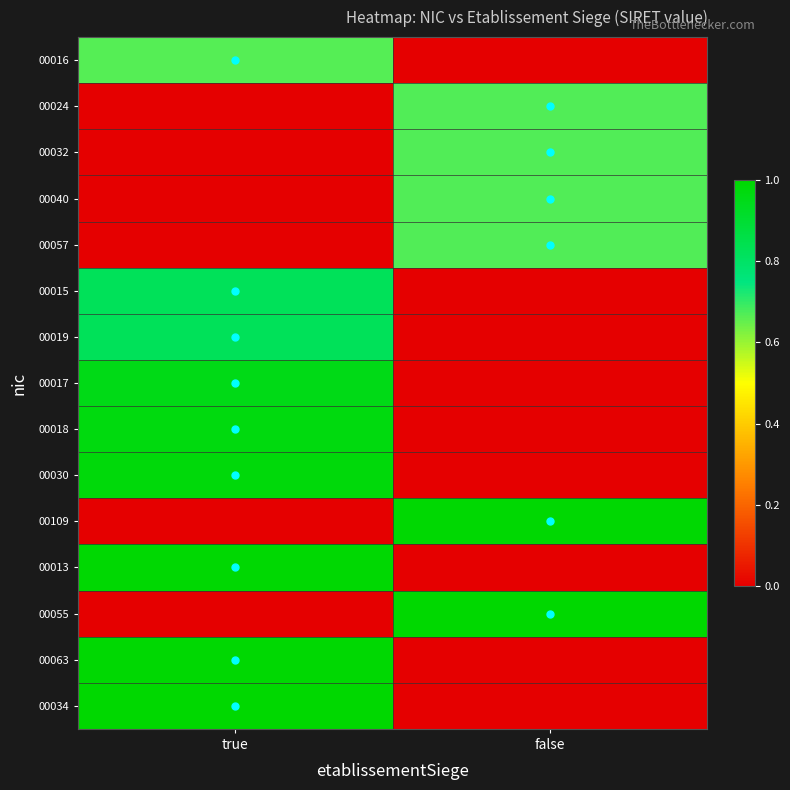

At true, list the series in order from smallest to largest.

00024, 00032, 00040, 00057, 00109, 00055, 00016, 00015, 00019, 00017, 00018, 00030, 00013, 00063, 00034